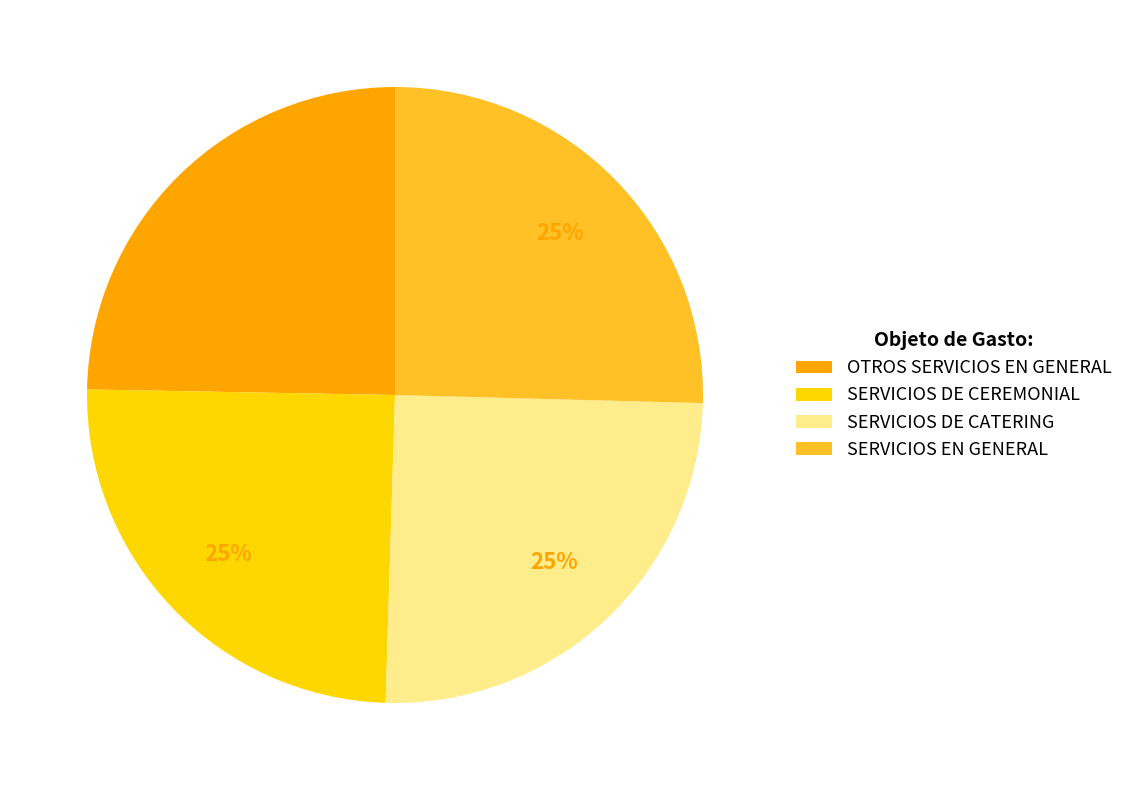

To the nearest percent, what percentage of the pie is SERVICIOS EN GENERAL?

25%